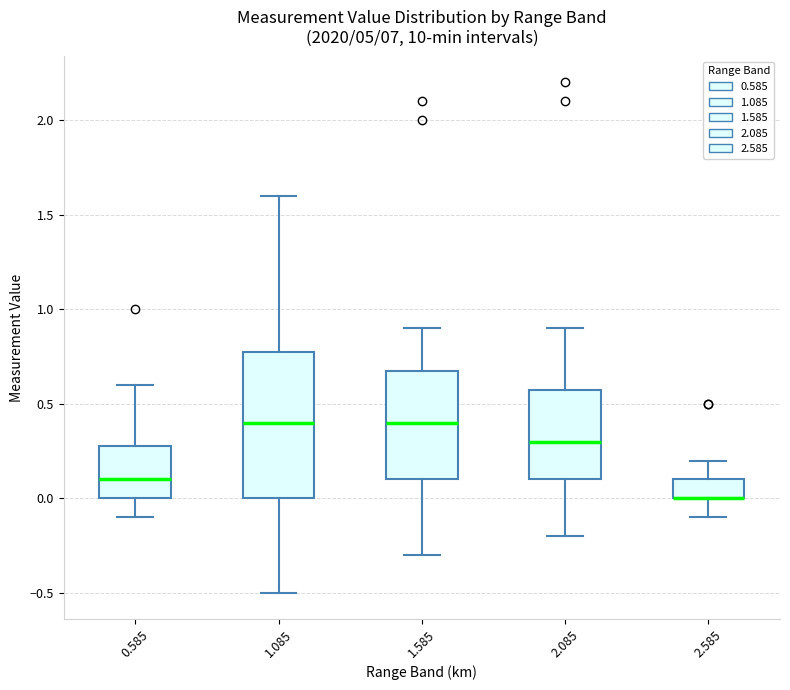

Where is the lower edge of the box at x = 1.085 on the y-axis? The values are not printed on the chart, so give them approximately, as read against the axis.

0.0